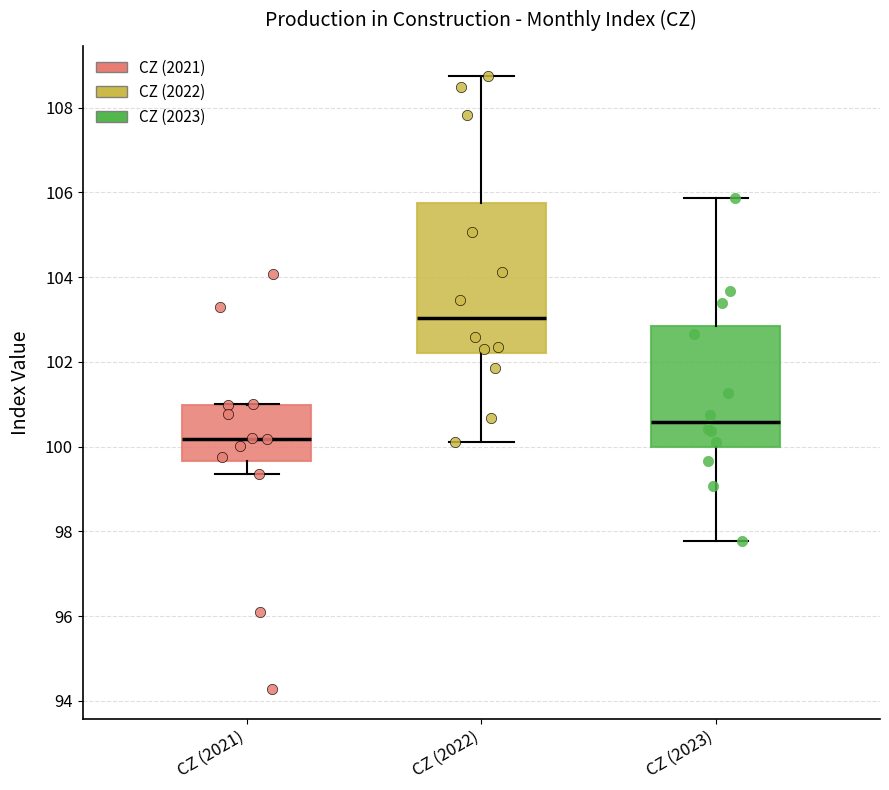

Reading left to right, transcribe this box plot: for each box, give where its median line is, the range the box spans, and where its two whiskers end, as read against the y-axis. The values are not printed on the chart, so give them approximately, as read against the axis.

CZ (2021): median 100.2, box 99.6 to 101.0, whiskers 99.4 to 101.0
CZ (2022): median 103.0, box 102.2 to 105.8, whiskers 100.2 to 108.8
CZ (2023): median 100.6, box 100.0 to 102.8, whiskers 97.8 to 105.8